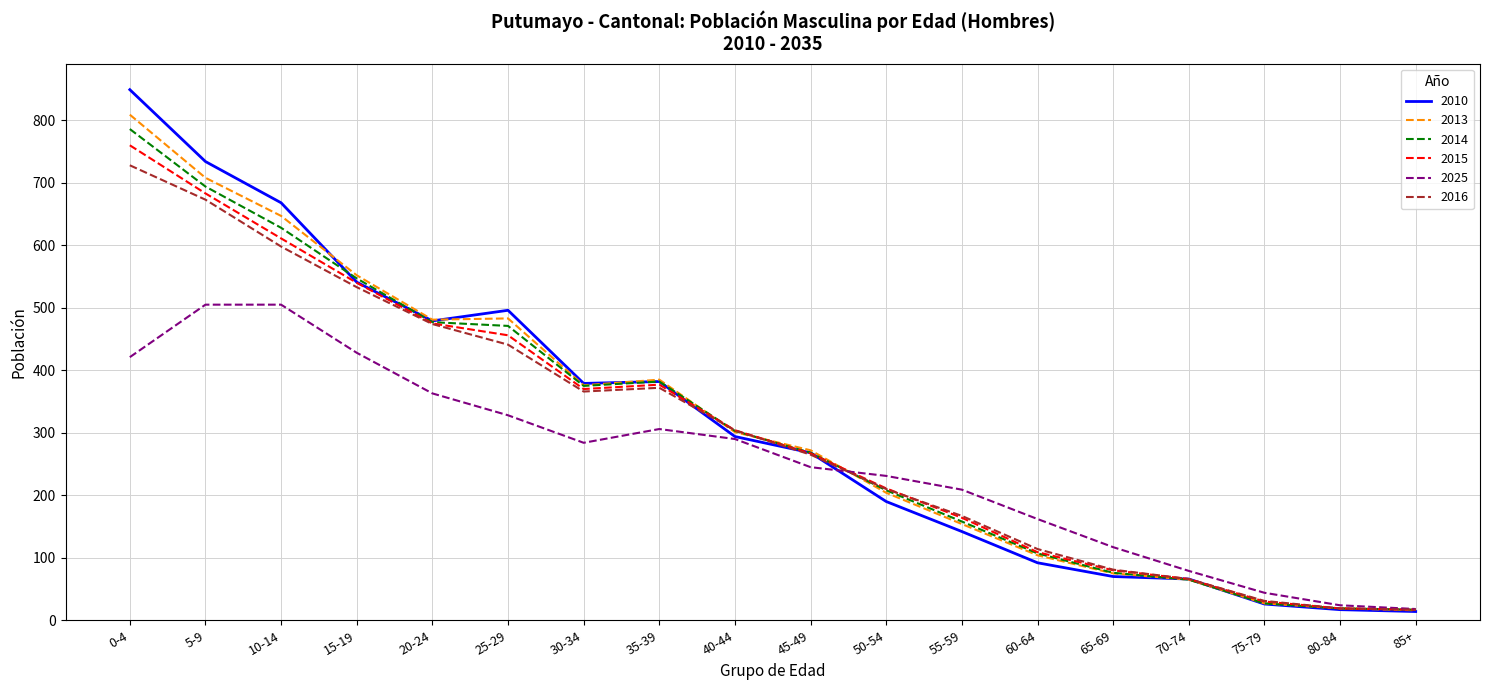

What is the difference between the second highest and minimum values in the 2010 series?

720